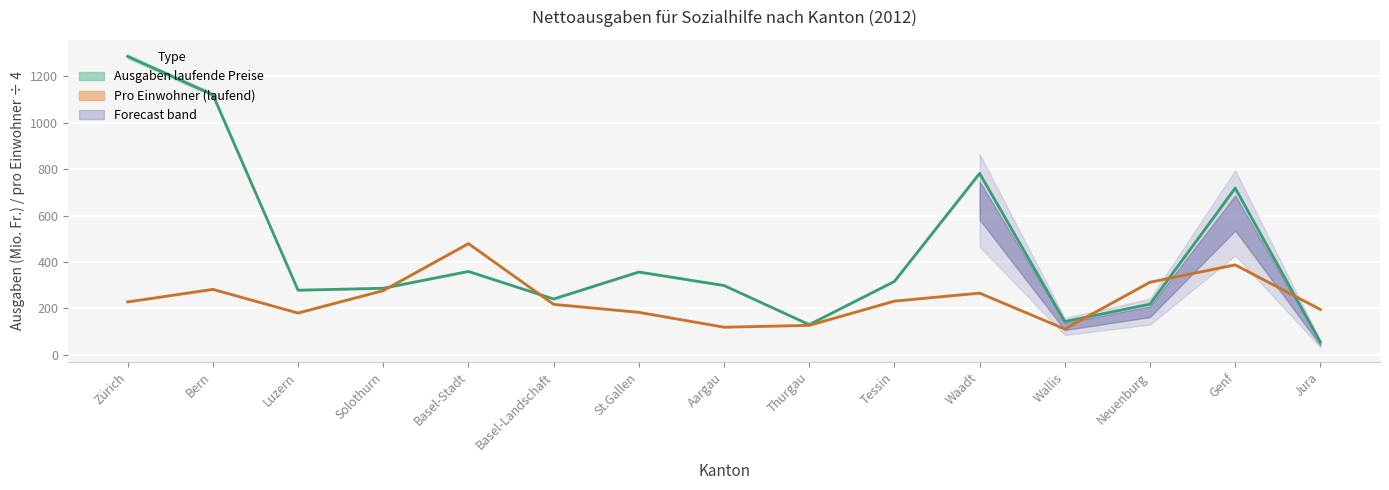

How many lines are shown in the chart?

2